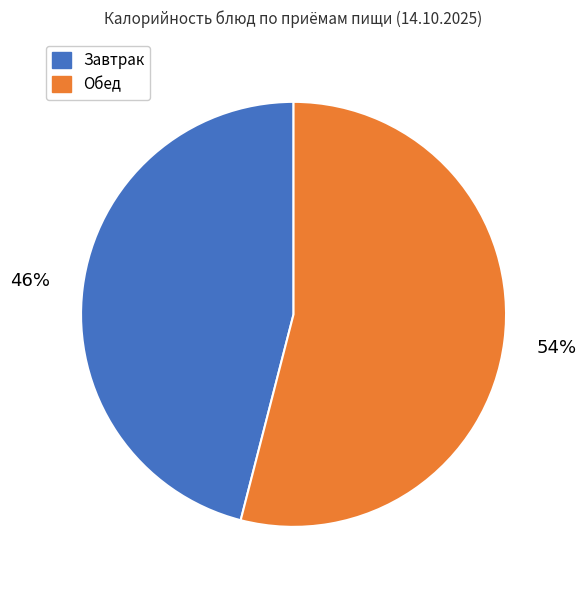

To the nearest percent, what is the average slice percentage?

50%